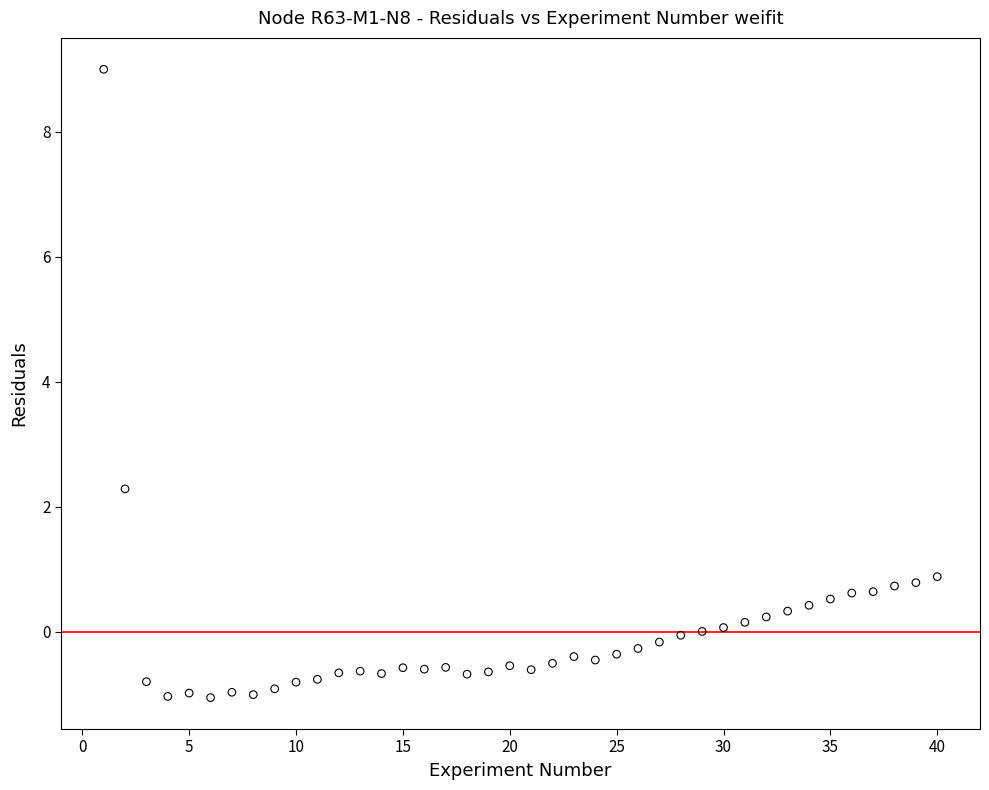

What Y value in the scatter plot is closest to 3?

2.3